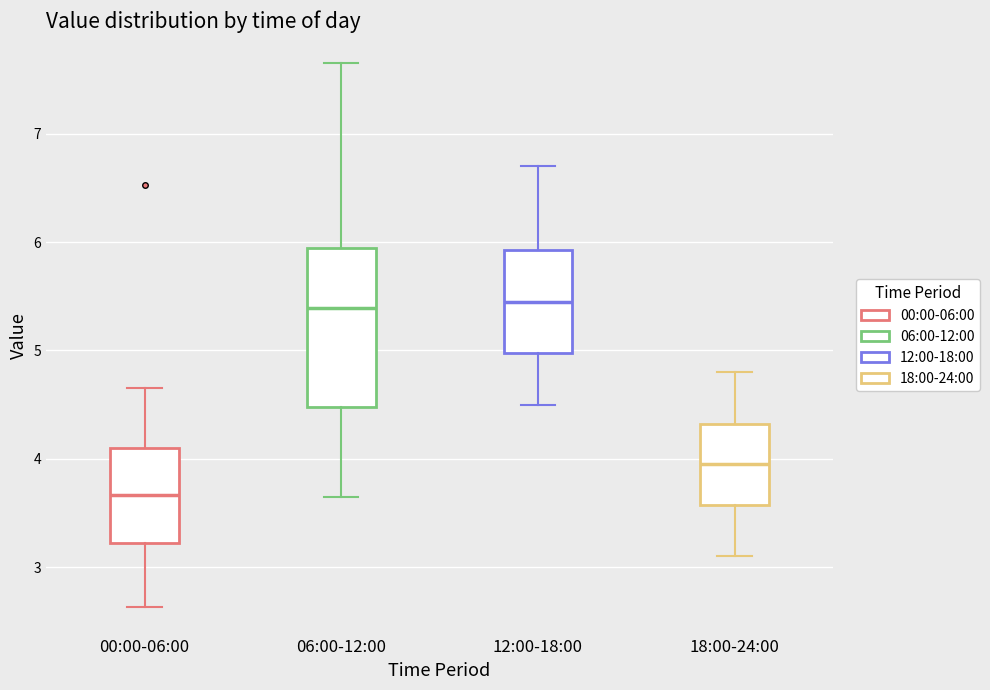

Reading left to right, read every box against the y-axis: the position of its median line, the range the box covers, and the ends of its whiskers. The values are not printed on the chart, so give them approximately, as read against the axis.

00:00-06:00: median 3.7, box 3.2 to 4.1, whiskers 2.6 to 4.7
06:00-12:00: median 5.4, box 4.5 to 5.9, whiskers 3.7 to 7.7
12:00-18:00: median 5.5, box 5.0 to 5.9, whiskers 4.5 to 6.7
18:00-24:00: median 4.0, box 3.6 to 4.3, whiskers 3.1 to 4.8